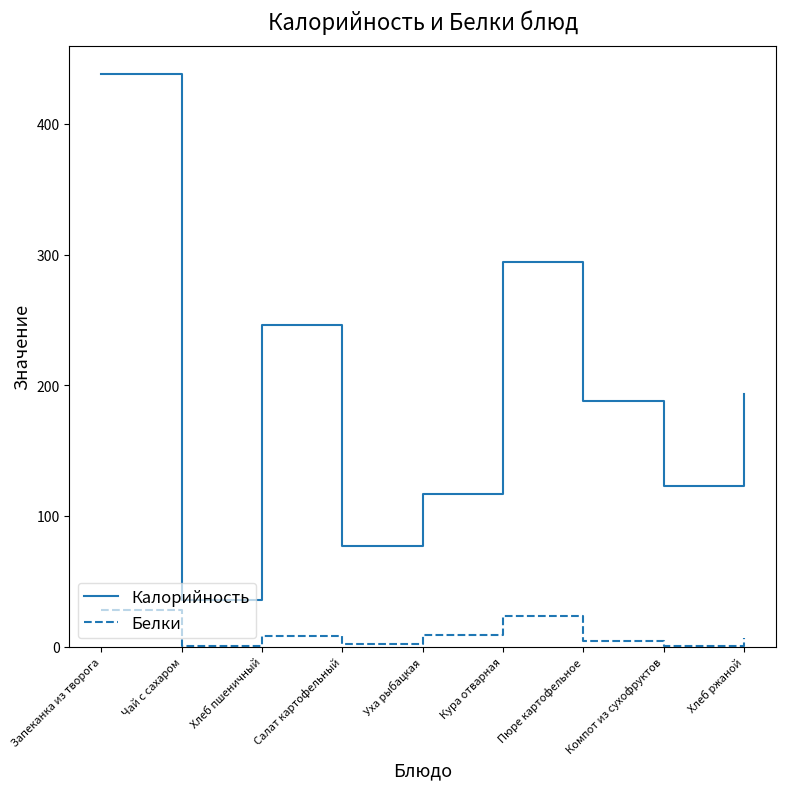

Which label corresponds to the largest value in the chart?

Запеканка из творога